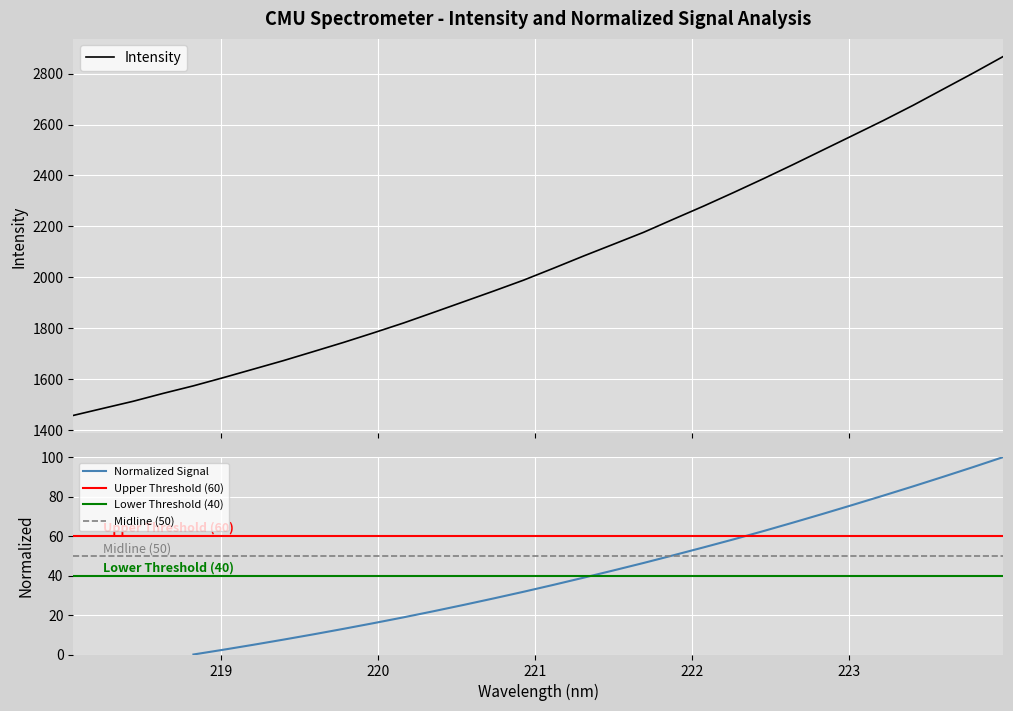

At which category does the chart reach its peak across all series?

223.9802